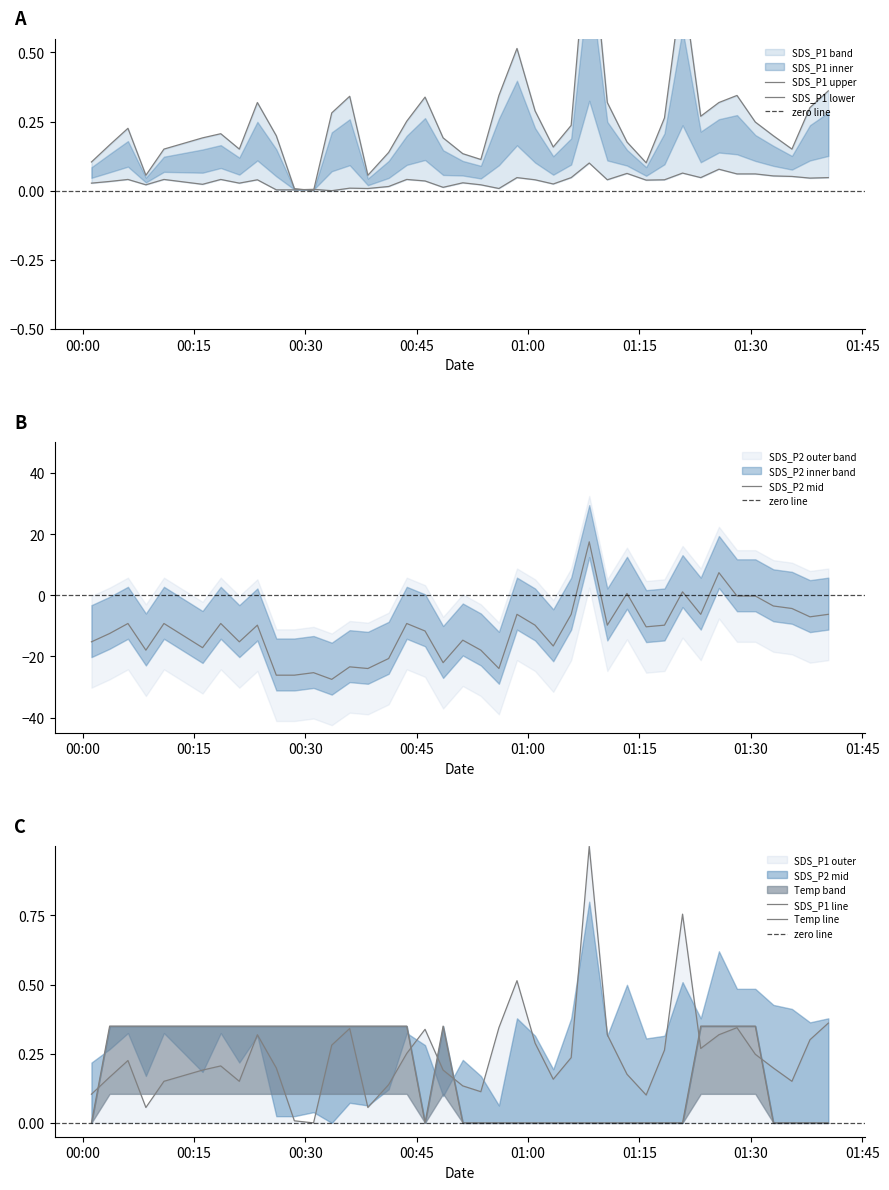

What is the maximum value shown in the chart?

1.0